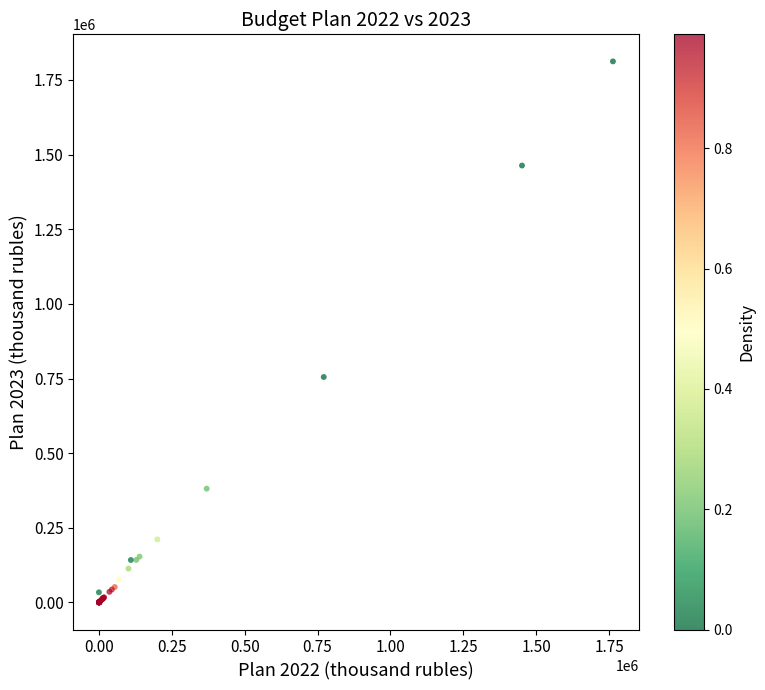

What Y value in the scatter plot is closest to 905970?

755037.6